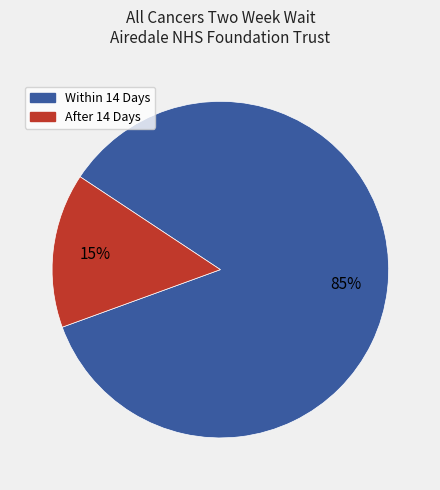

Does any single category account for the majority?

Yes